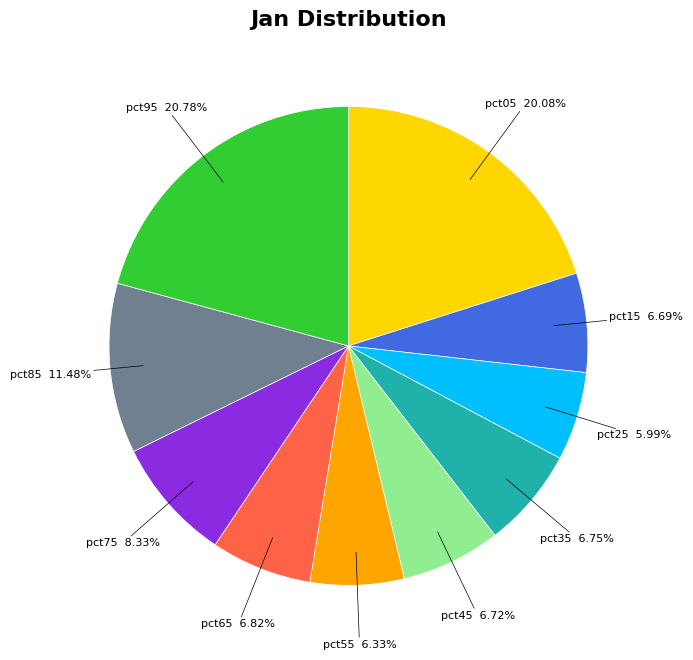

Does any single category account for the majority?

No